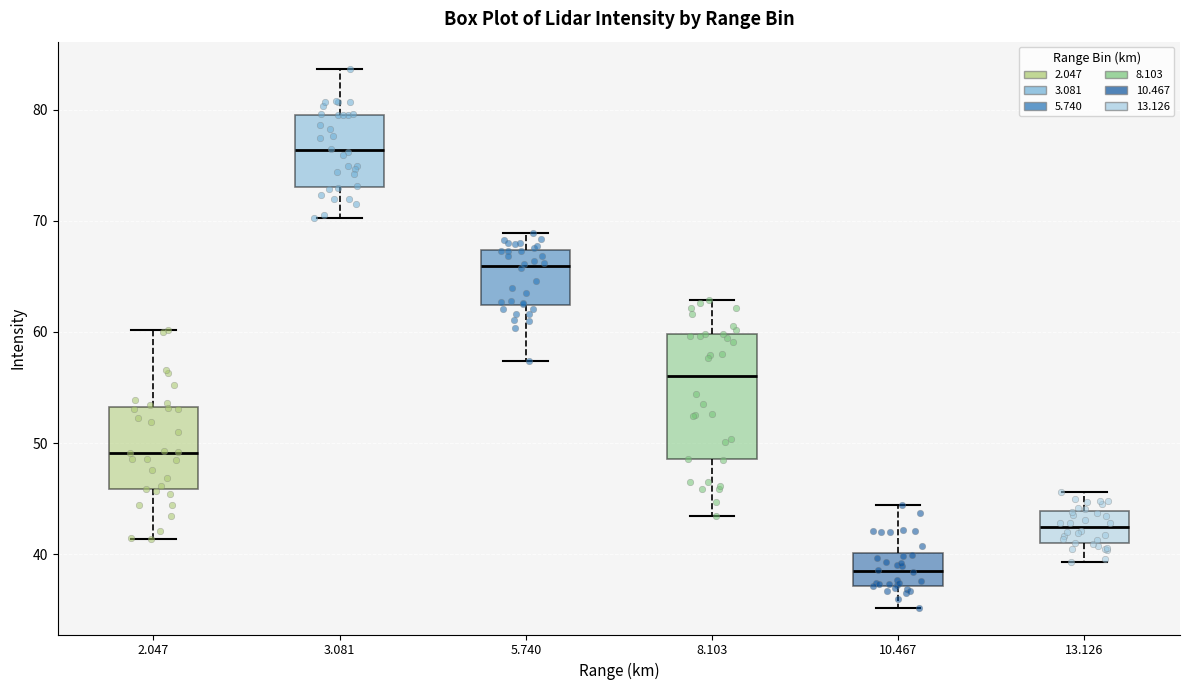

Where is the upper edge of the box at x = 10.467 on the y-axis? The values are not printed on the chart, so give them approximately, as read against the axis.

40